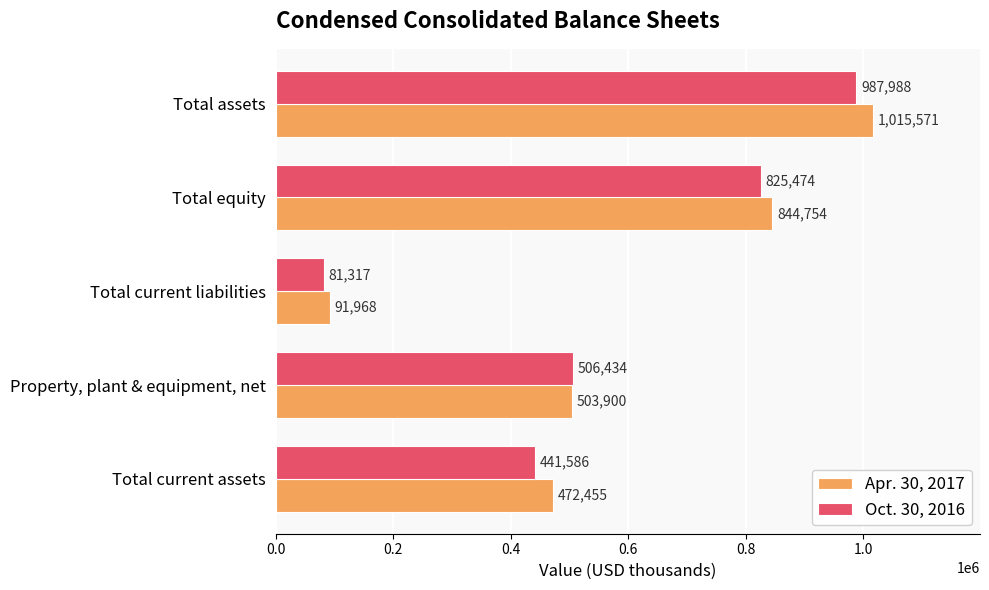

At which category does the chart reach its peak across all series?

Total assets